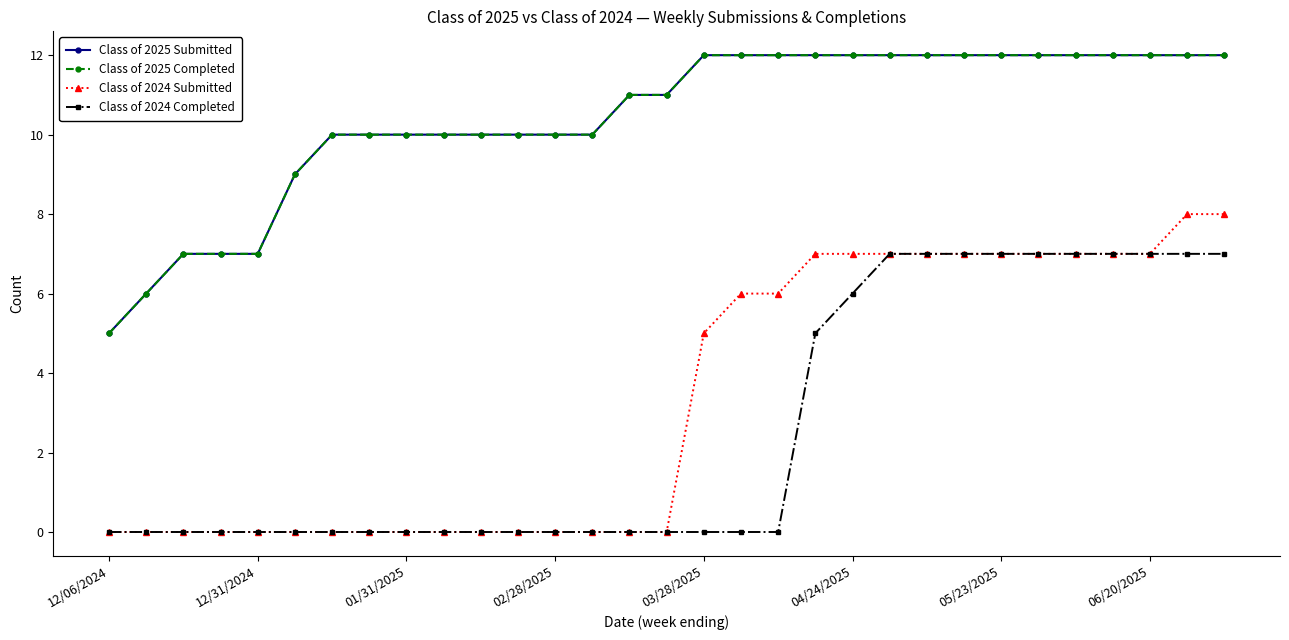

Is this an area chart (filled region under the line)?

No